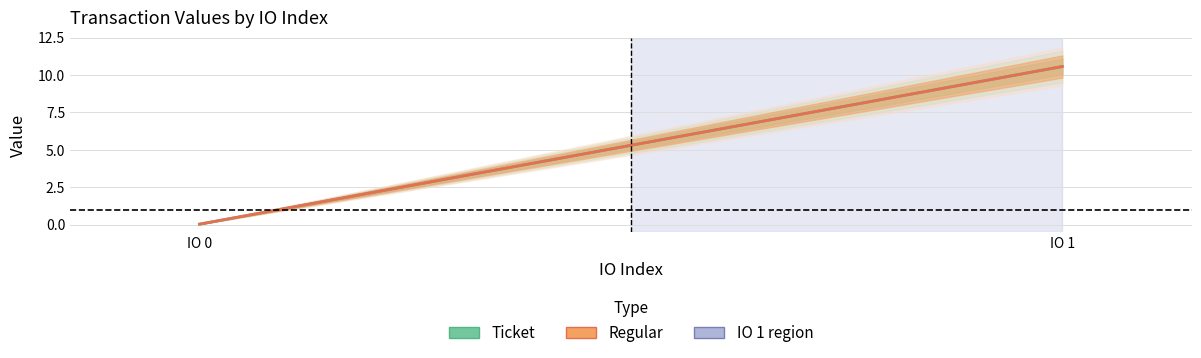

Is this an area chart (filled region under the line)?

No